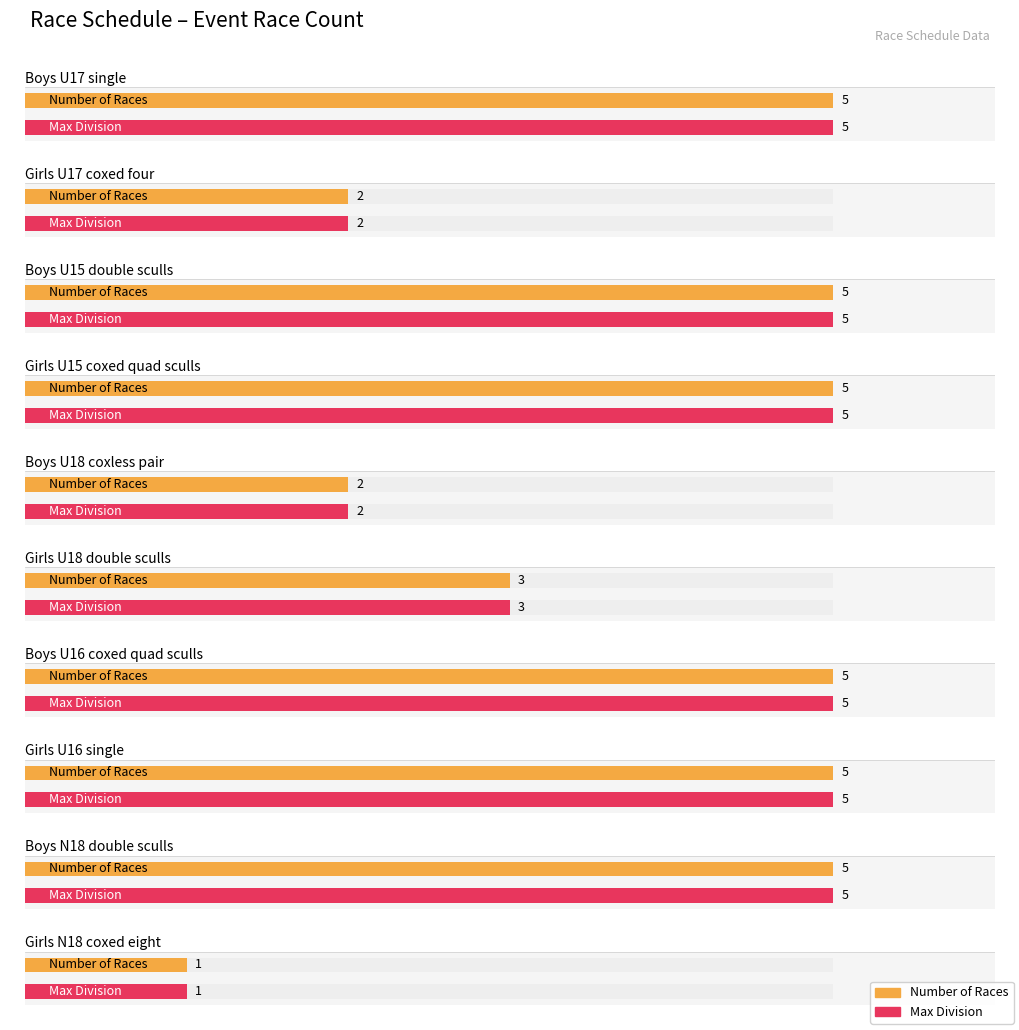

Are the bars horizontal?

Yes